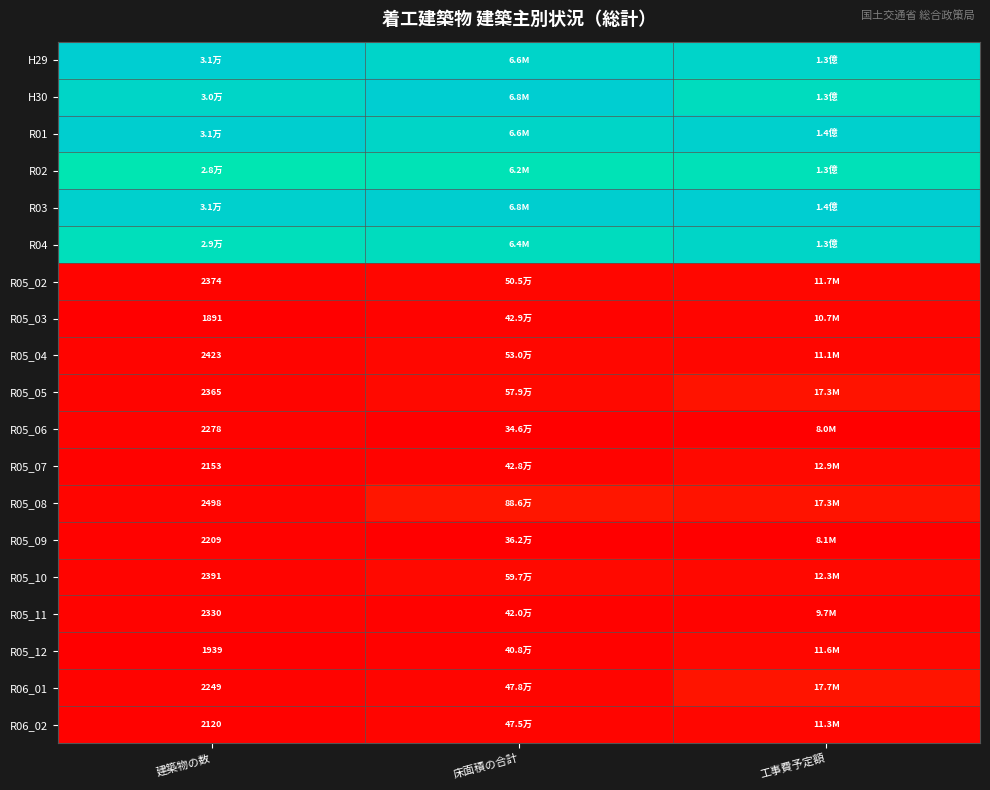

What is the total value across all series at 工事費予定額?

6.2